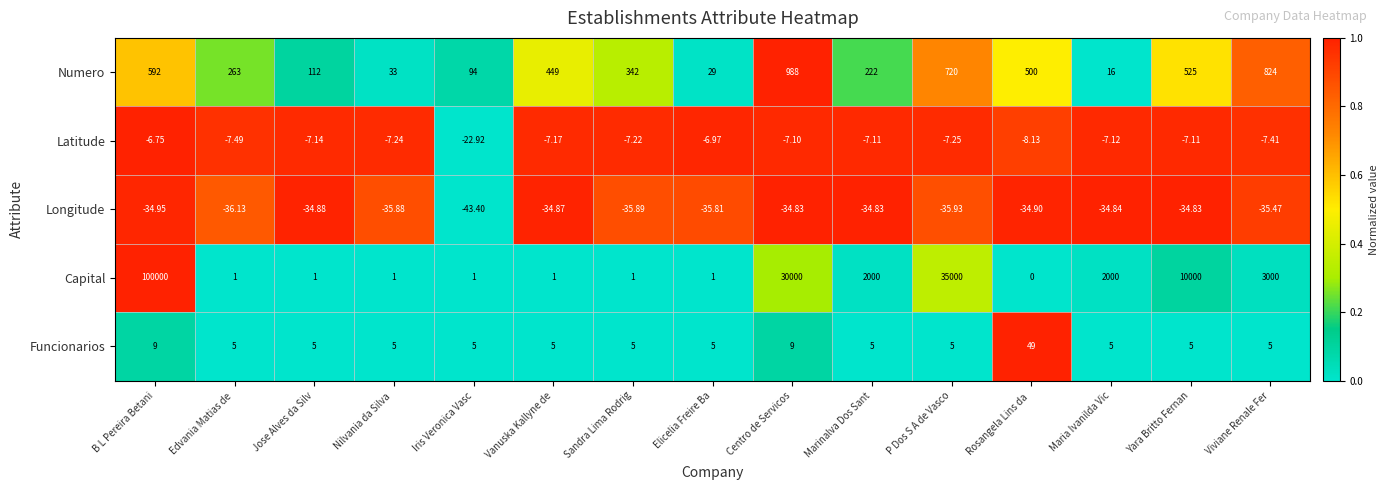

Which category has the highest value in the Latitude series?

B L Pereira Betani